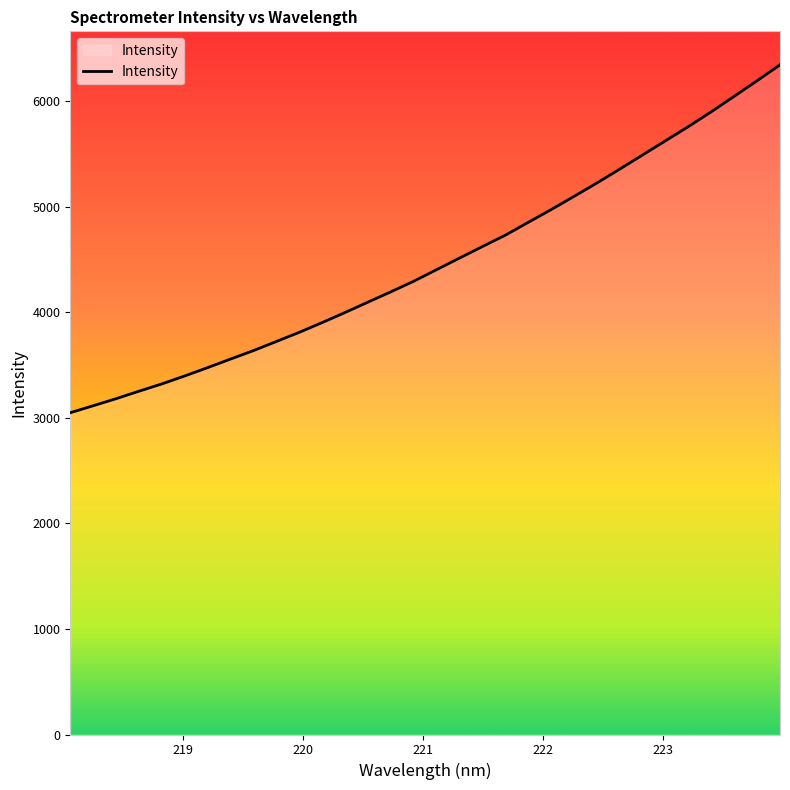

What is the smallest value displayed?

3048.7